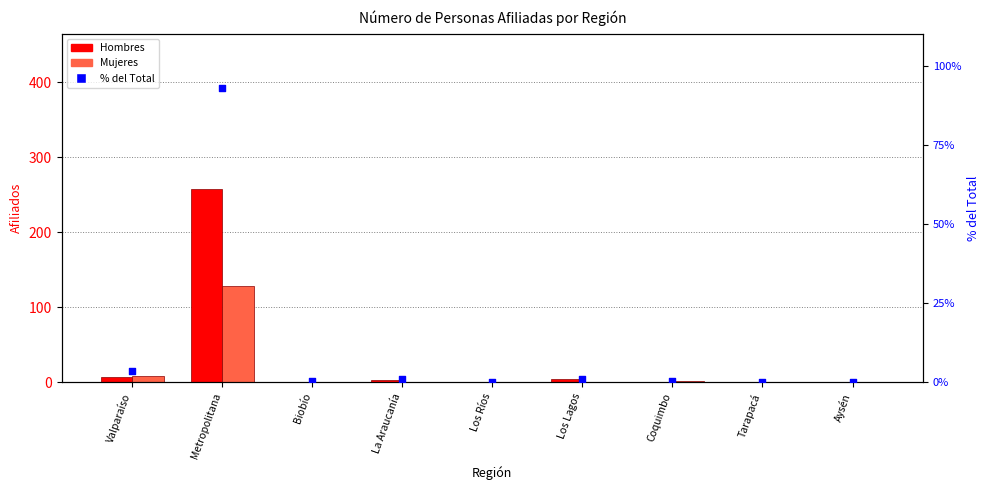

At how many categories does at least one series exceed 236?

1